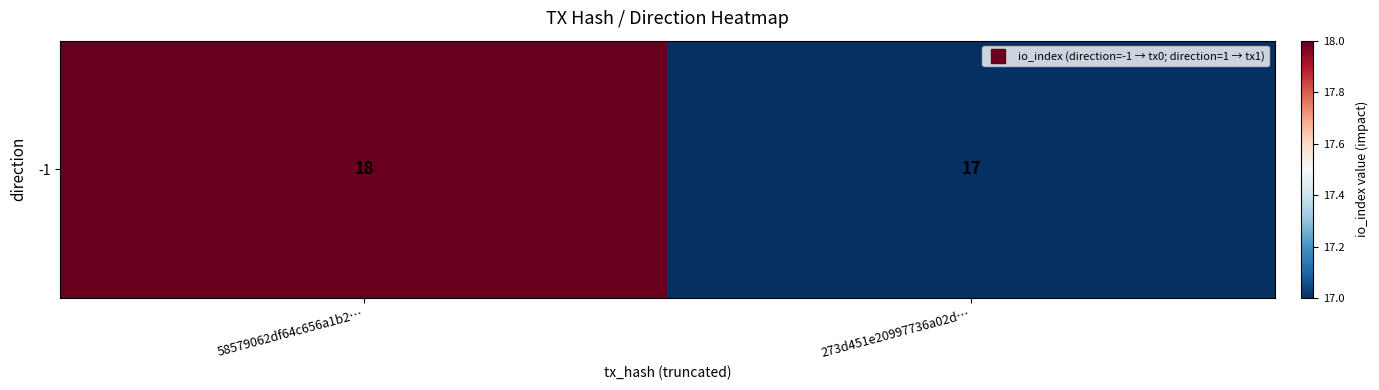

What is the sum of the values at 273d451e20997736a02d… and 58579062df64c656a1b2…?

35